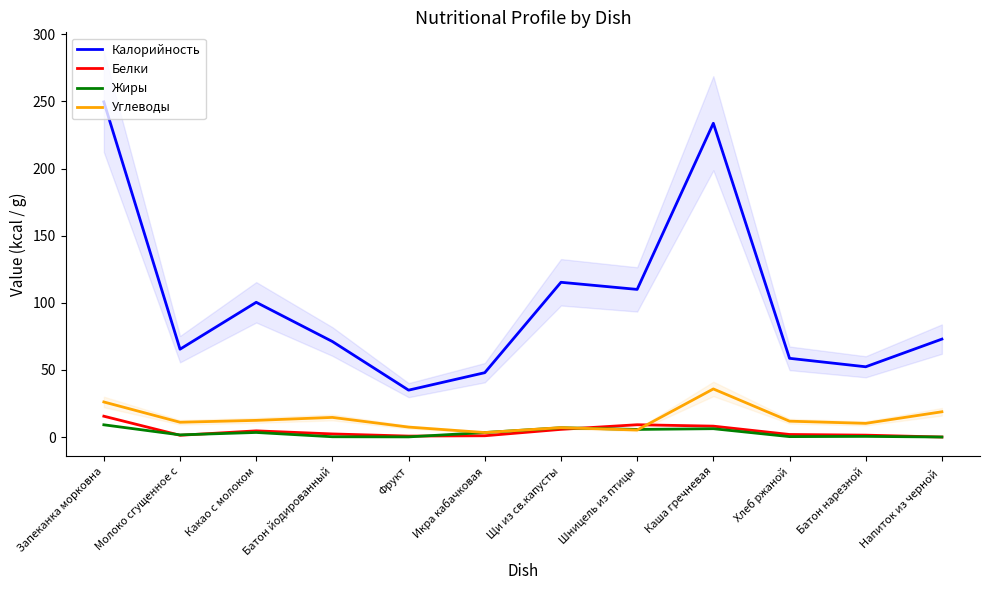

What is the smallest value displayed?

0.1